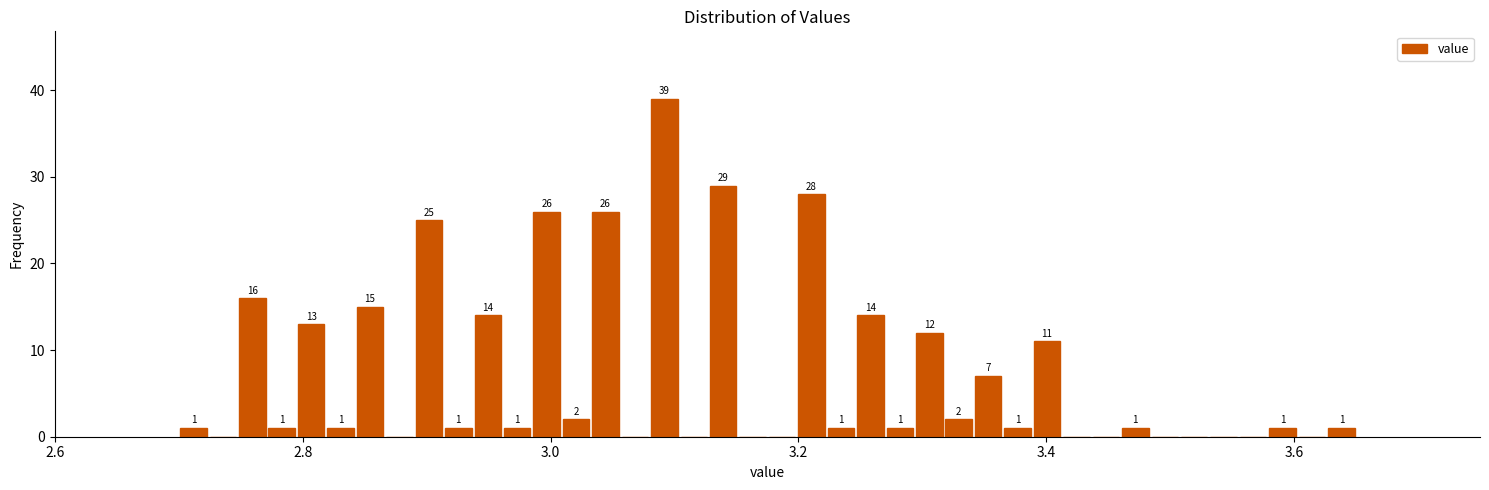

Around what value on the x-axis is the tallest bar? Give the approximate position of its centre, as read against the axis.

3.10